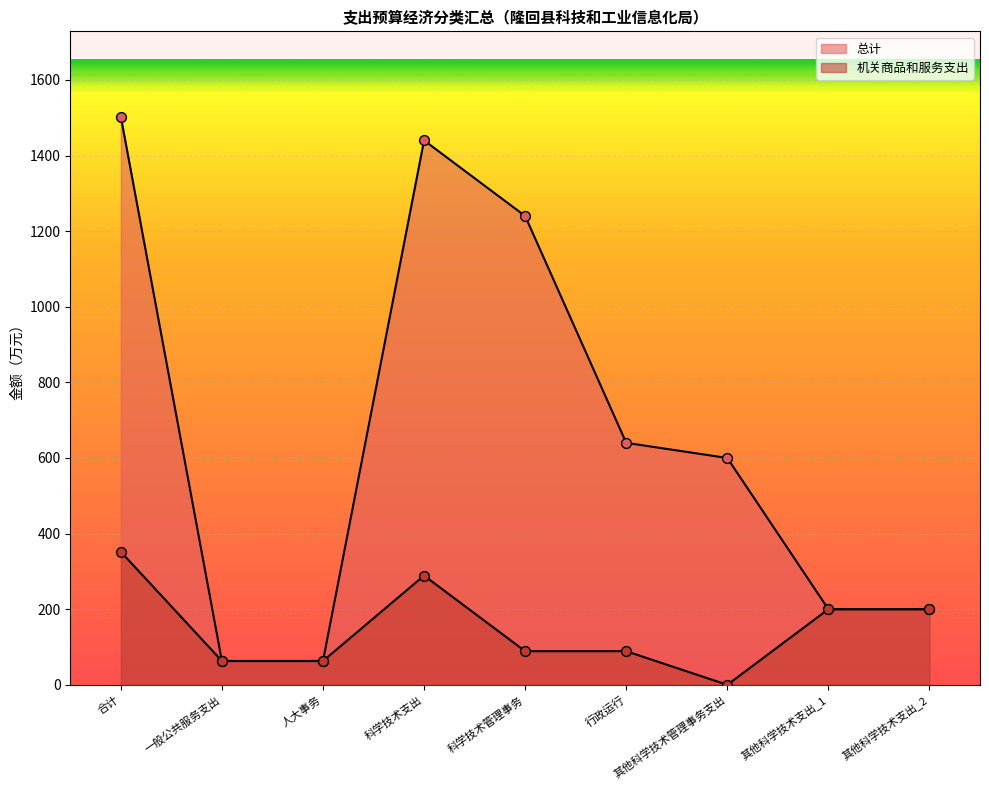

Which series reaches the minimum Y coordinate?

机关商品和服务支出